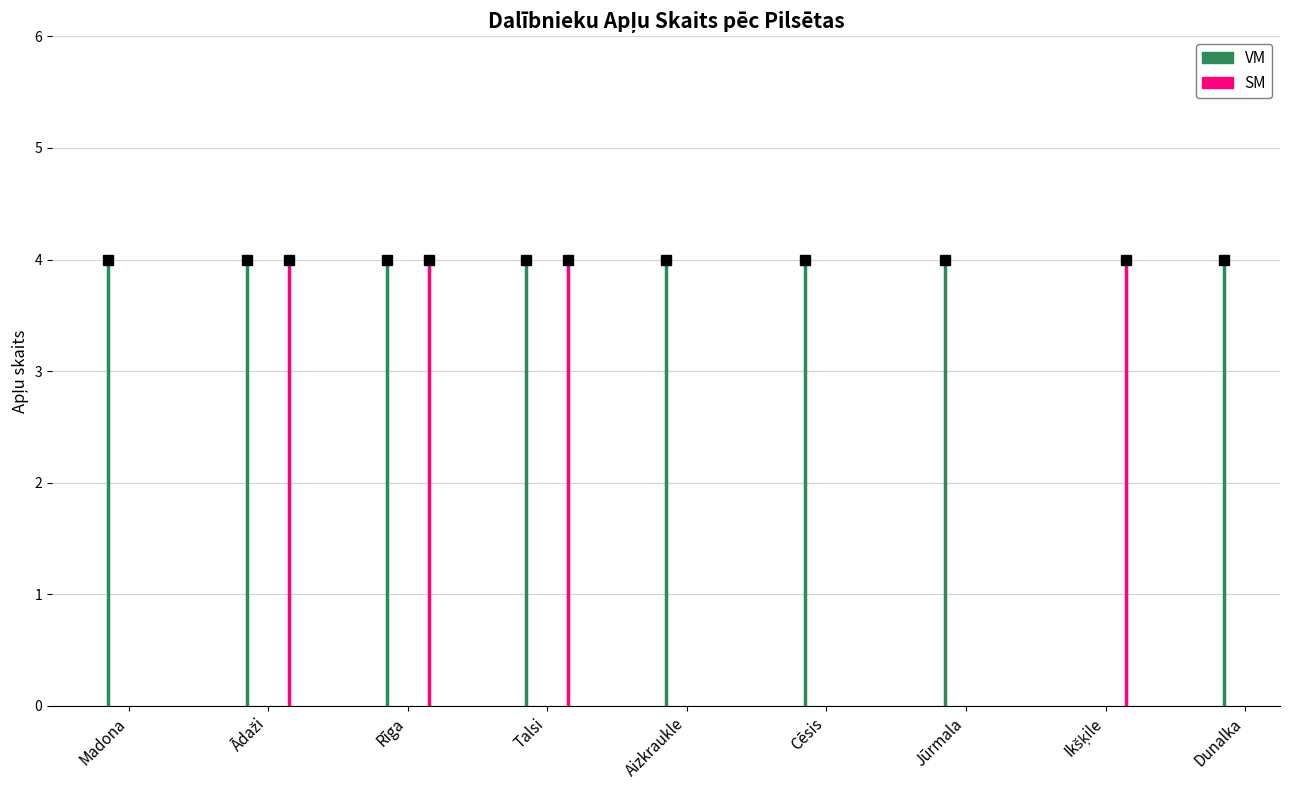

Is the value of VM at Jūrmala greater than the value of SM at Rīga?

No